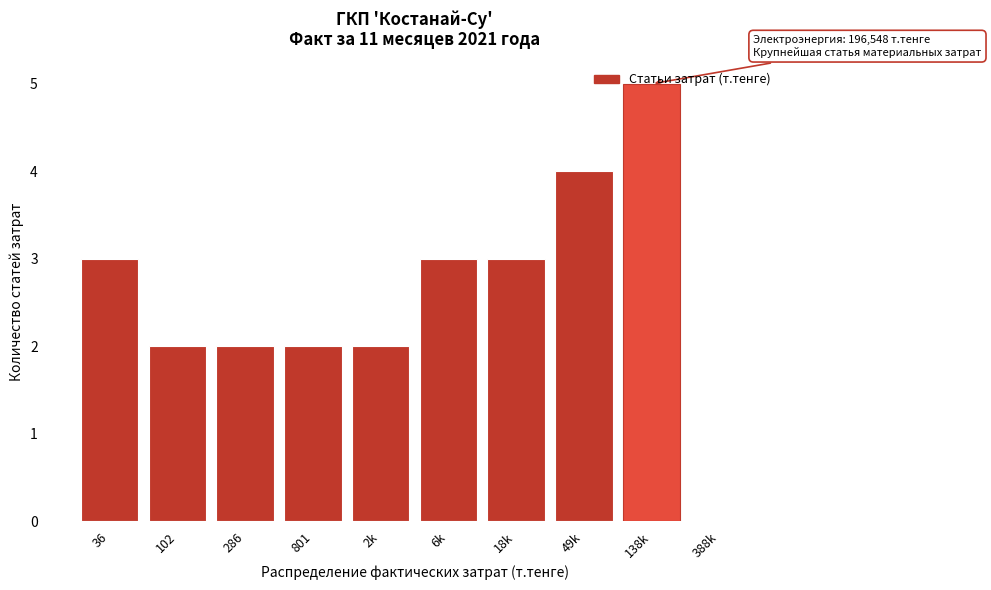

What is the change in value from 286 to 138k?

+3